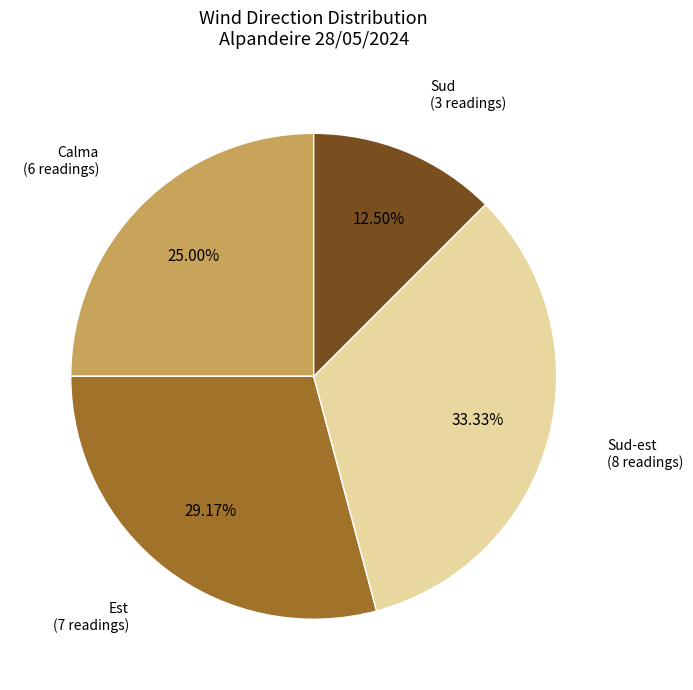

To the nearest percent, what portion does Sud-est represent?

33%